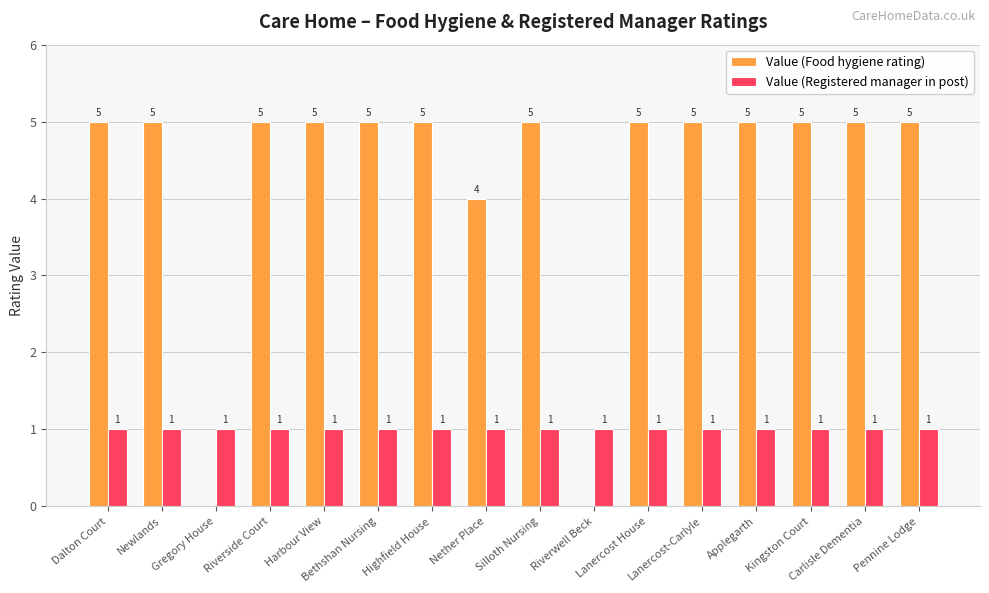

Which series has the largest total across all categories?

Value (Food hygiene rating)